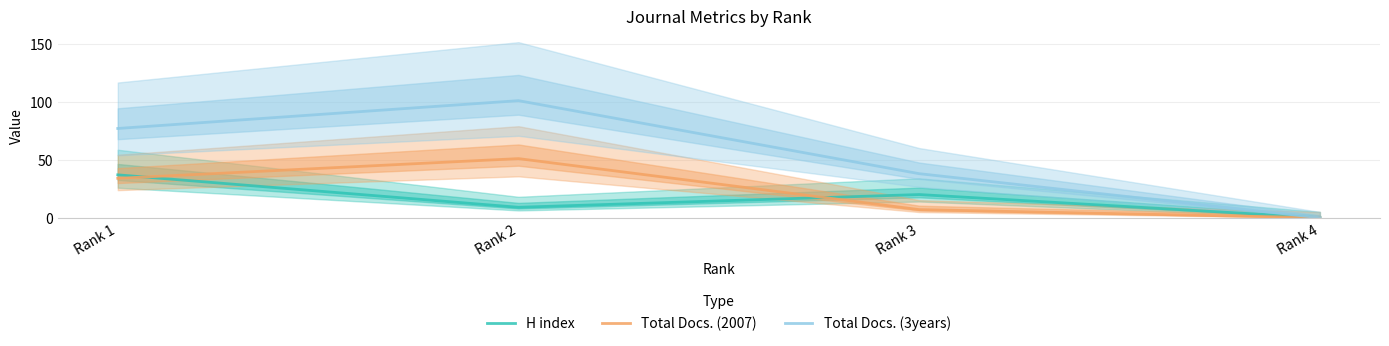

Which series has the largest range (max minus min)?

Total Docs. (3years)